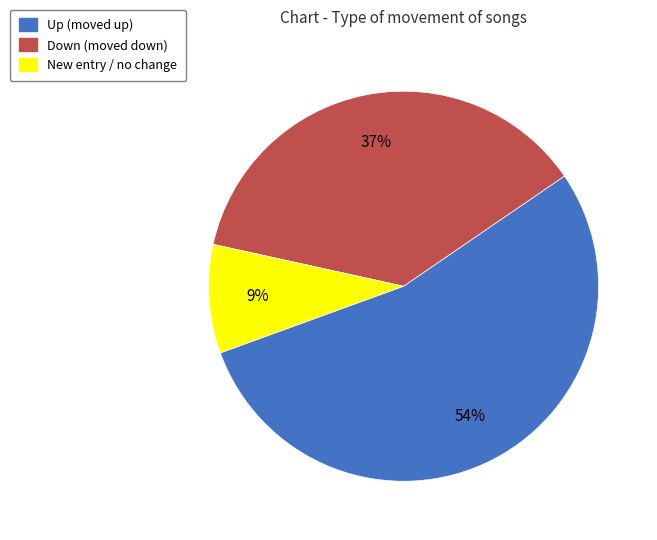

Is there a majority slice in this chart?

Yes